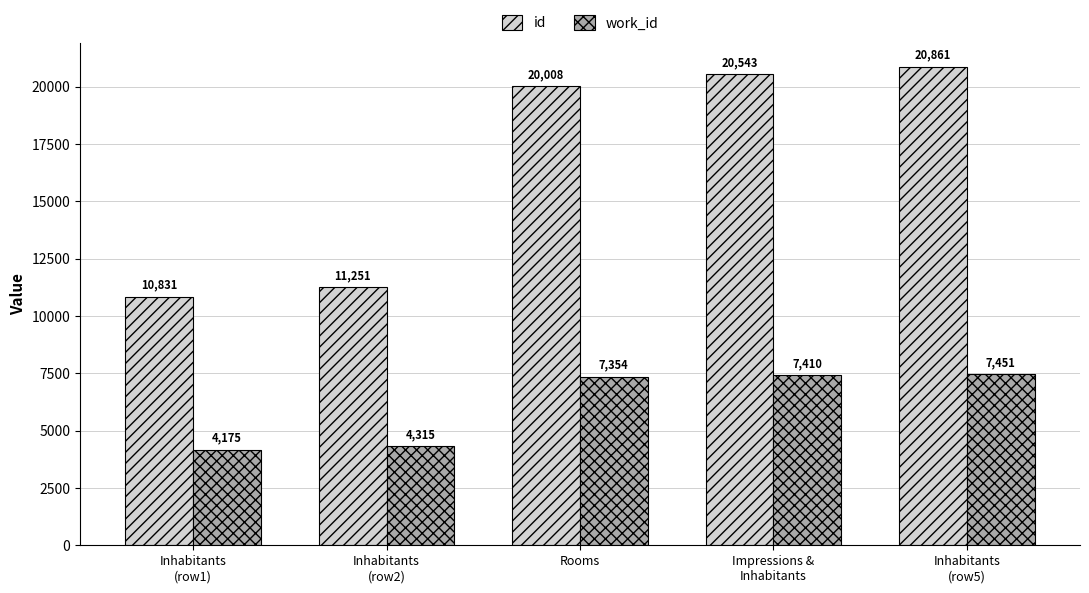

At which category does the chart reach its peak across all series?

Inhabitants
(row5)